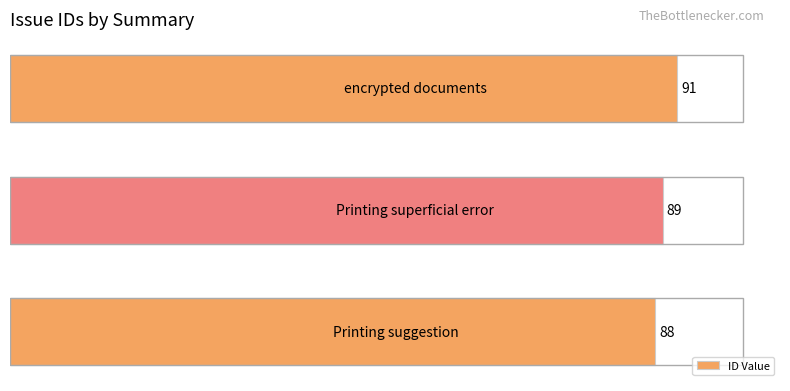

How many bars are there in total?

3